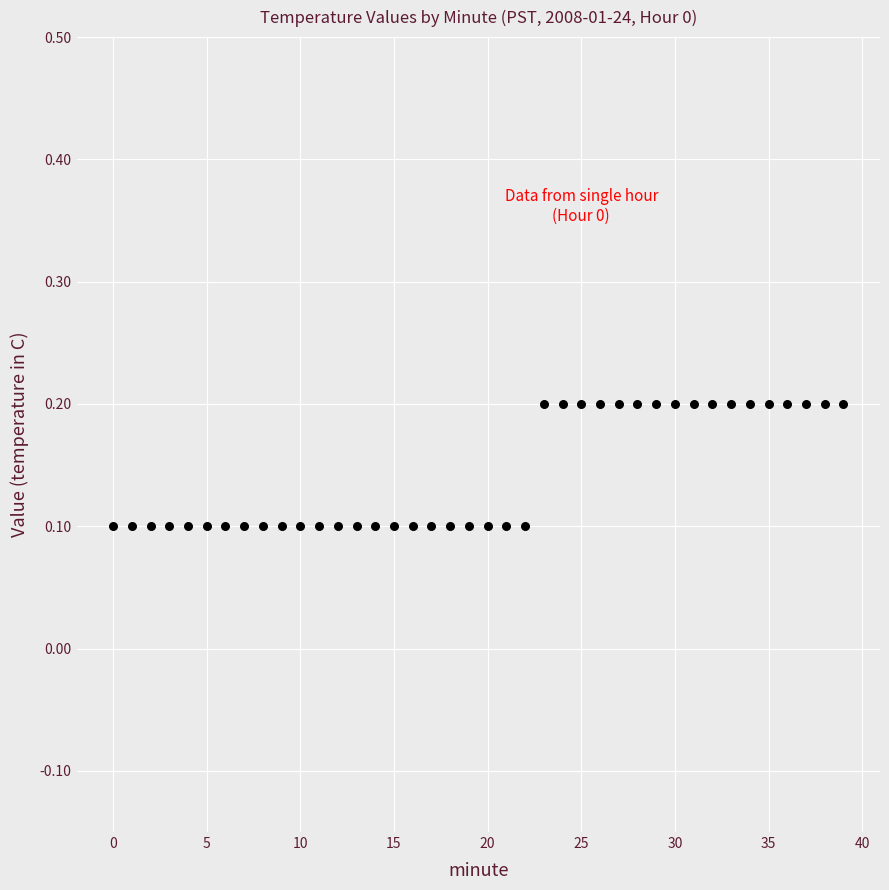

Count the number of points in this scatter plot.

40